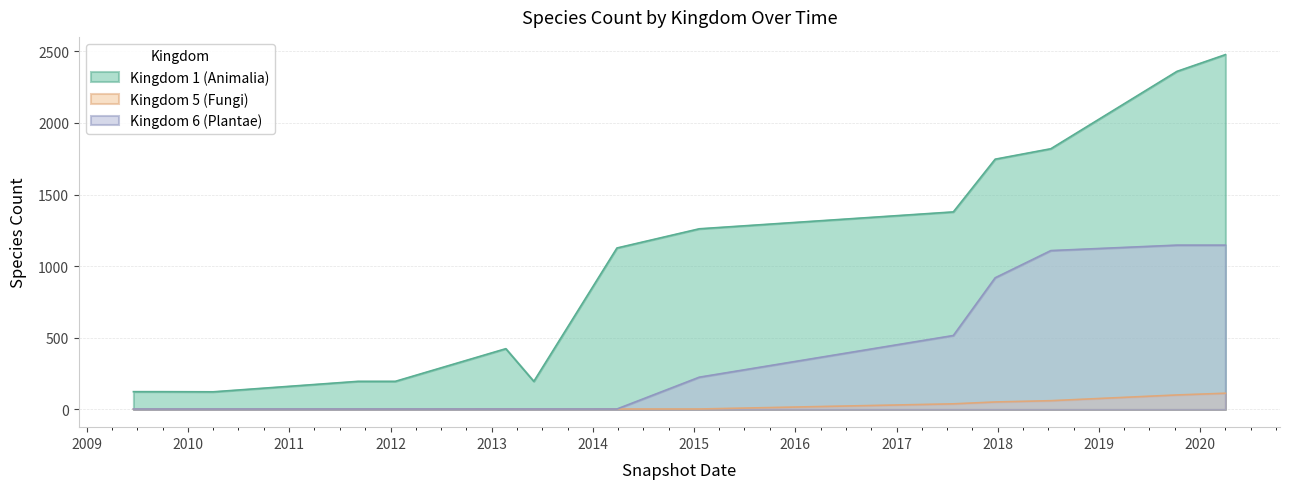

Which series has the largest total across all categories?

Kingdom 1 (Animalia)